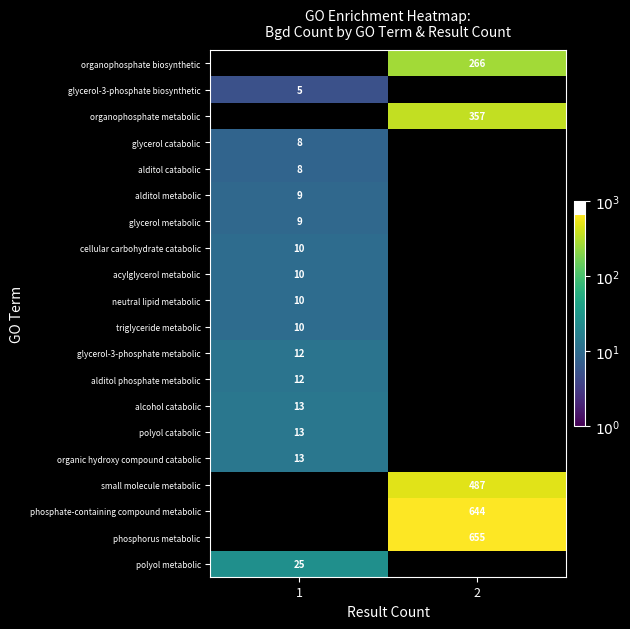

True or false: glycerol-3-phosphate biosynthetic has a value of 7 at 1.

False